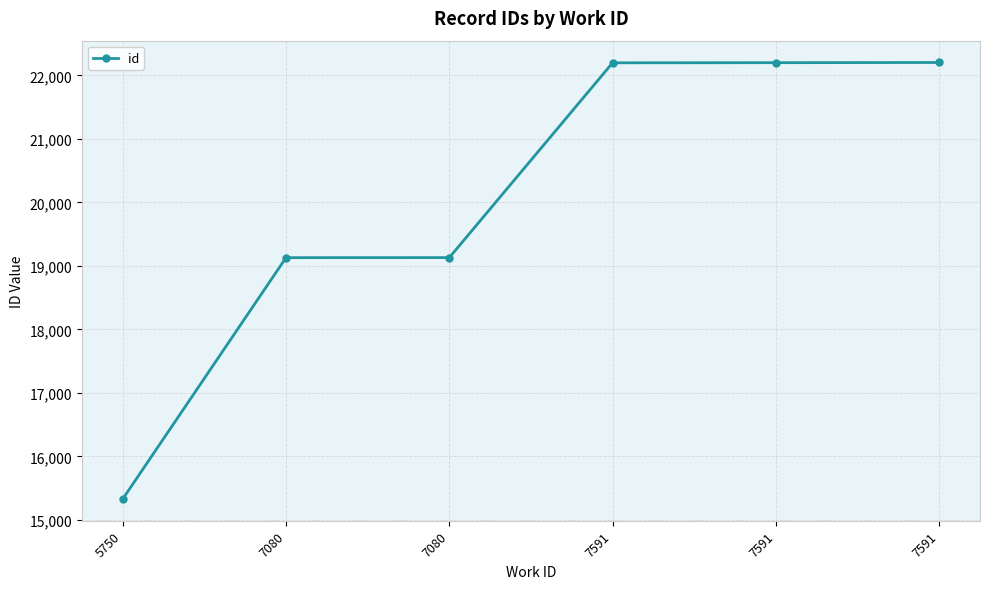

What is the sum of the values at 7591 and 7080?

41327